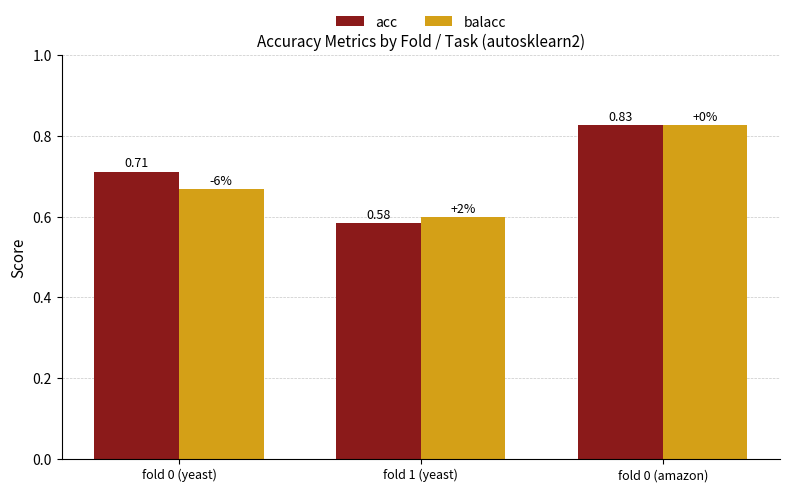

Which series has the largest range (max minus min)?

acc